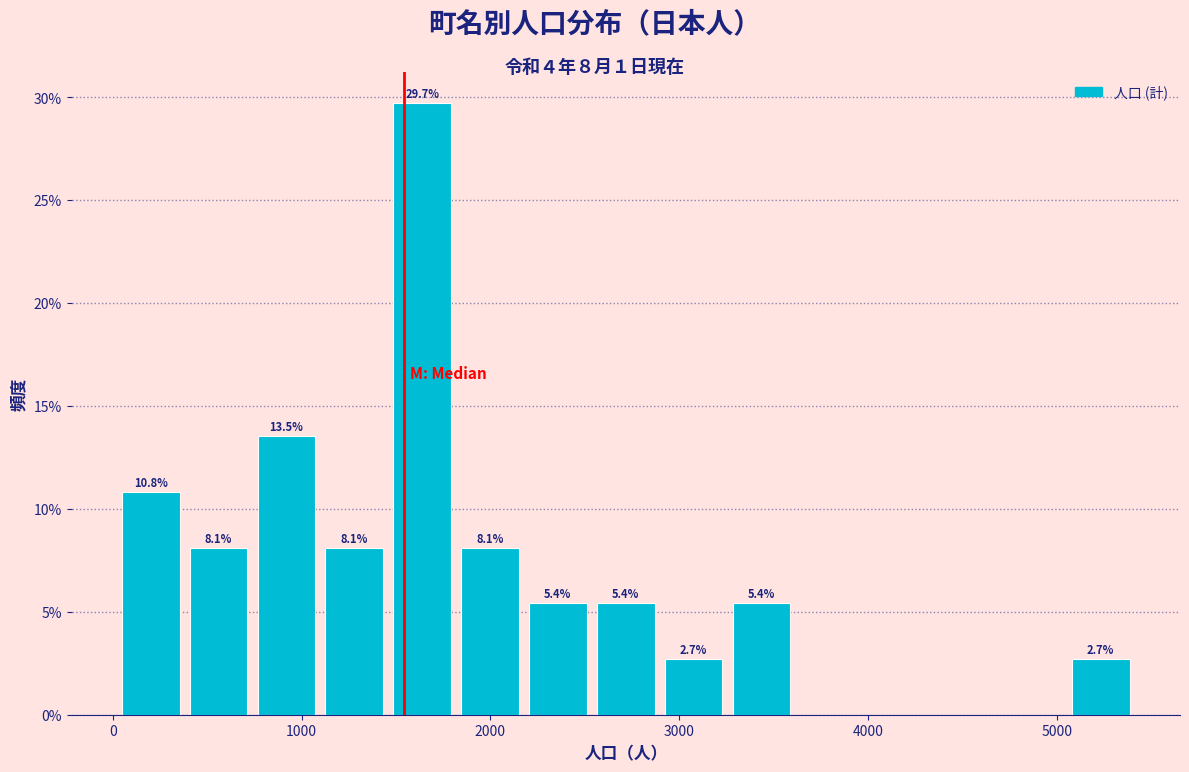

Read against the x-axis, roughly where is the centre of the tallest bar?

1600